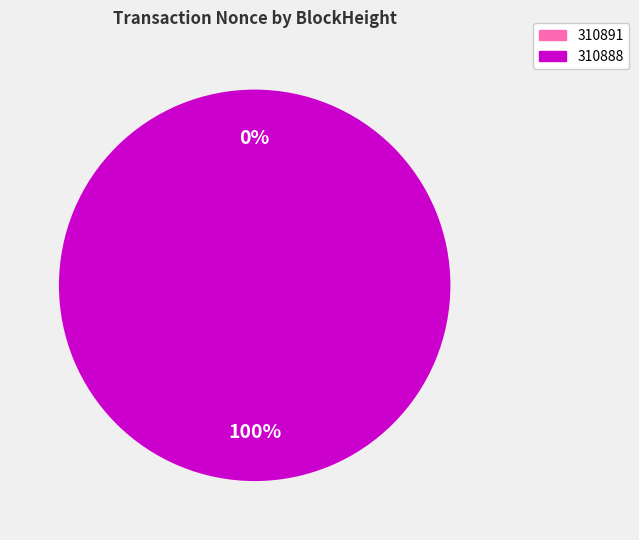

To the nearest percent, what is the difference between the largest and smallest slice percentages?

100%